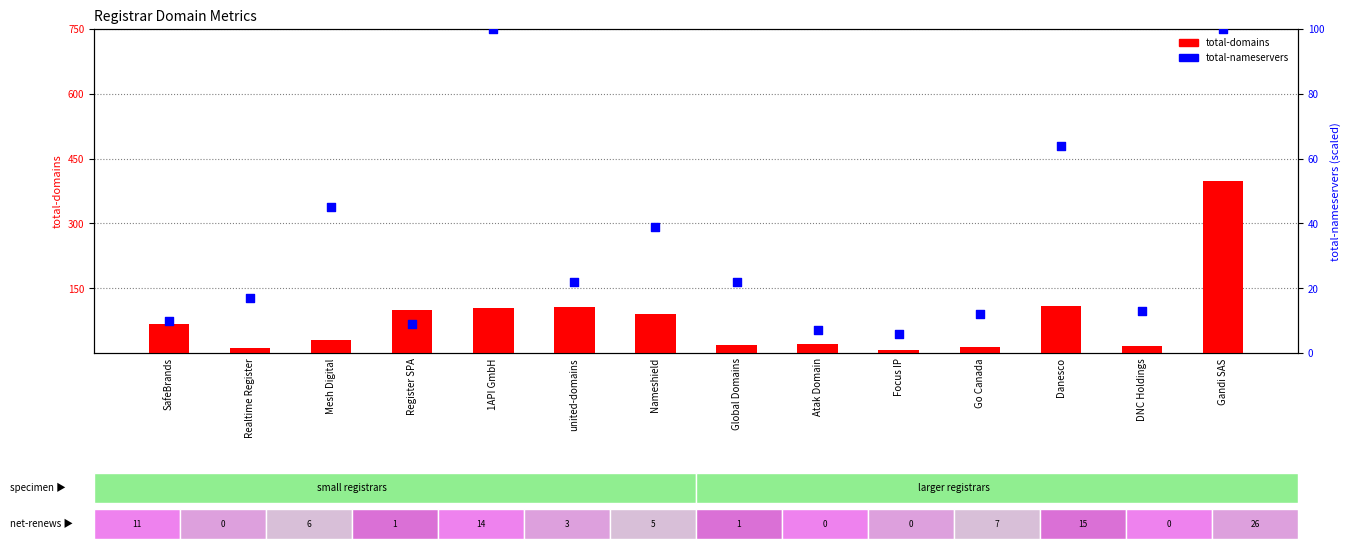

At how many categories does at least one series exceed 291?

1